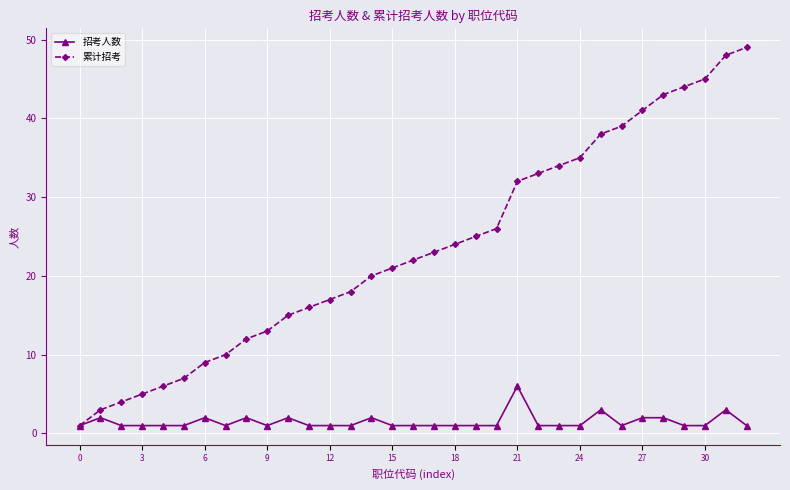

At how many categories does at least one series exceed 31?

12